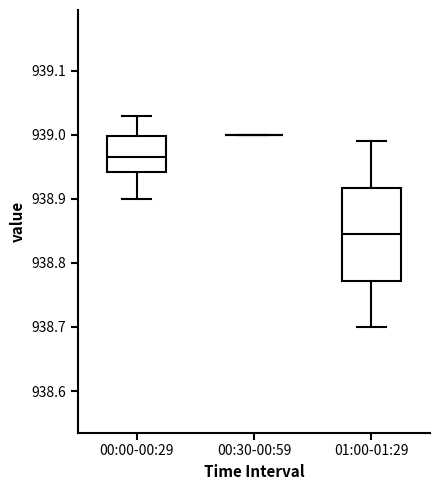

Comparing the boxes themselves (not the whiskers), which one is the tallest?

01:00-01:29